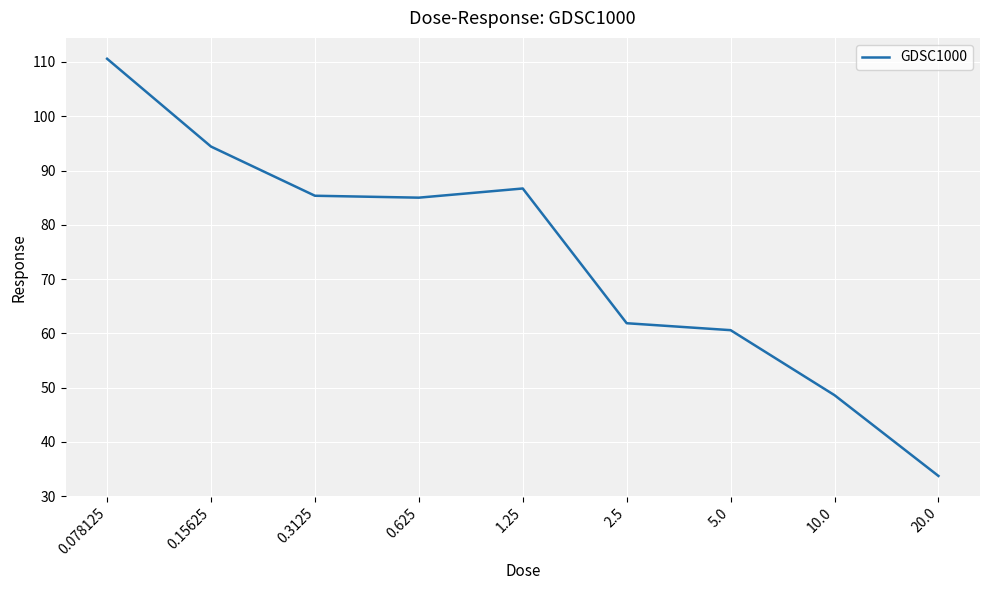

Is it true that the value at 10.0 is 64.0?

False